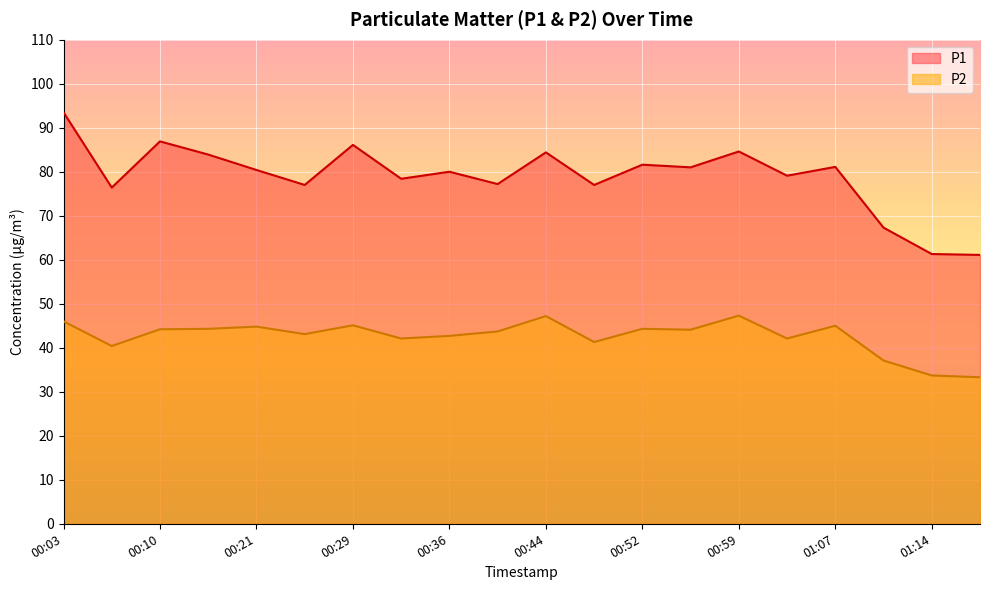

At 01:14, list the series in order from largest to smallest.

P1, P2